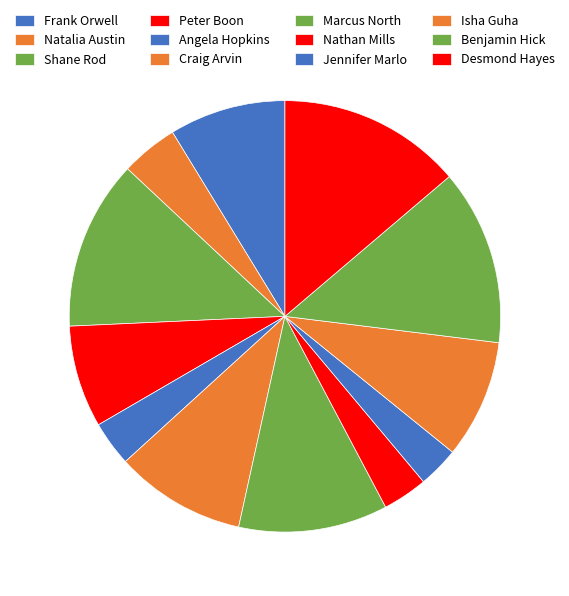

How many slices are in this pie chart?

12